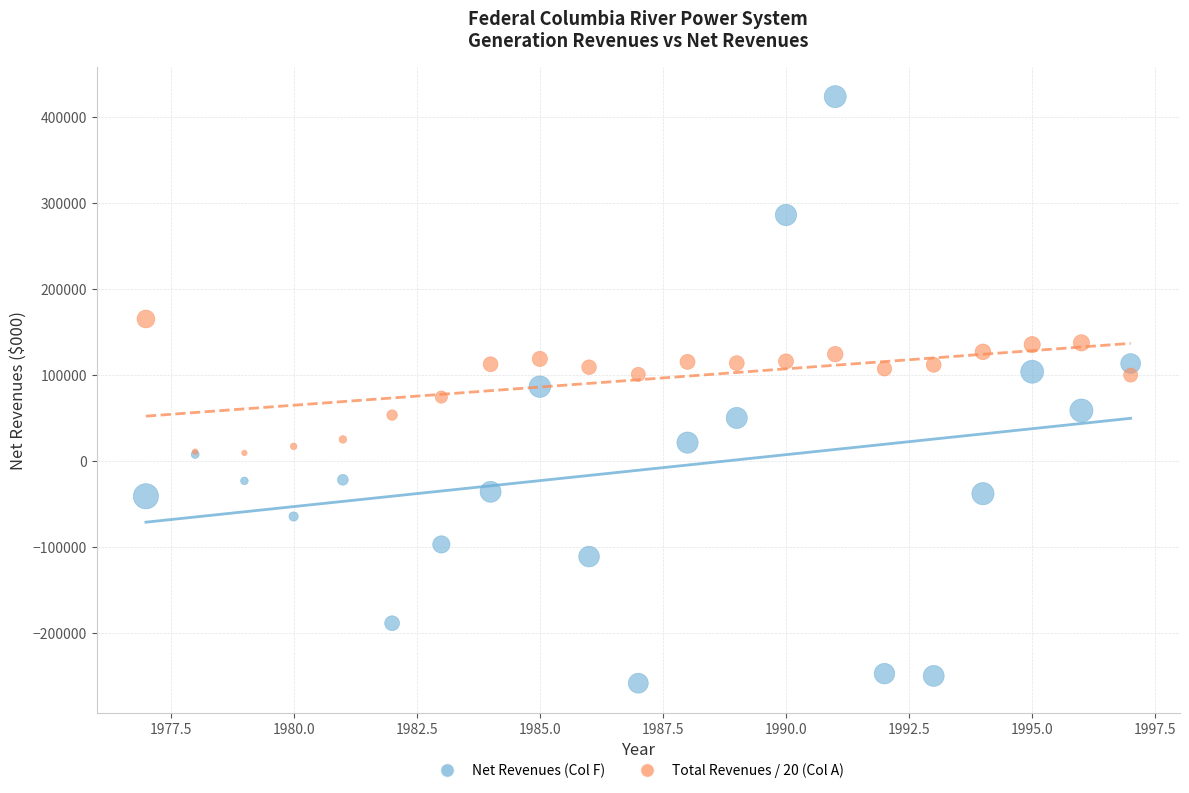

Which series contains the highest Y value?

Net Revenues (Col F)